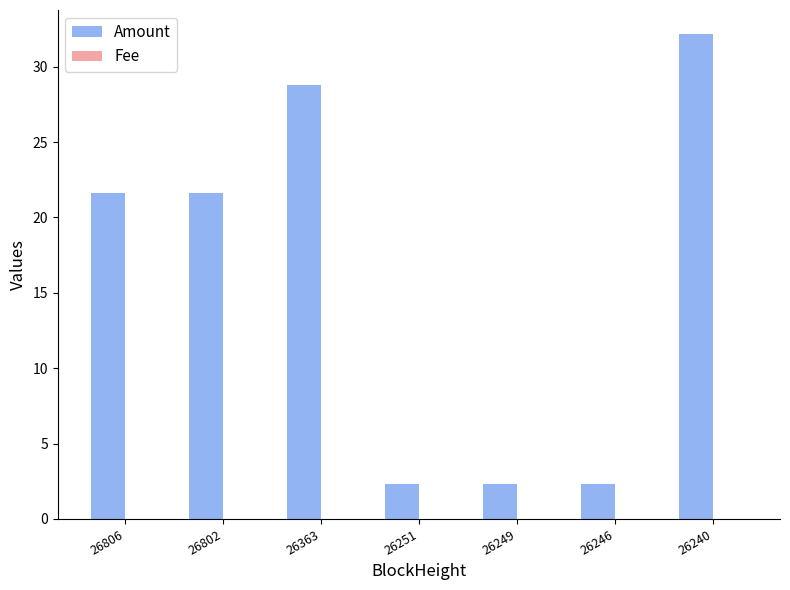

Which series has the largest range (max minus min)?

Amount